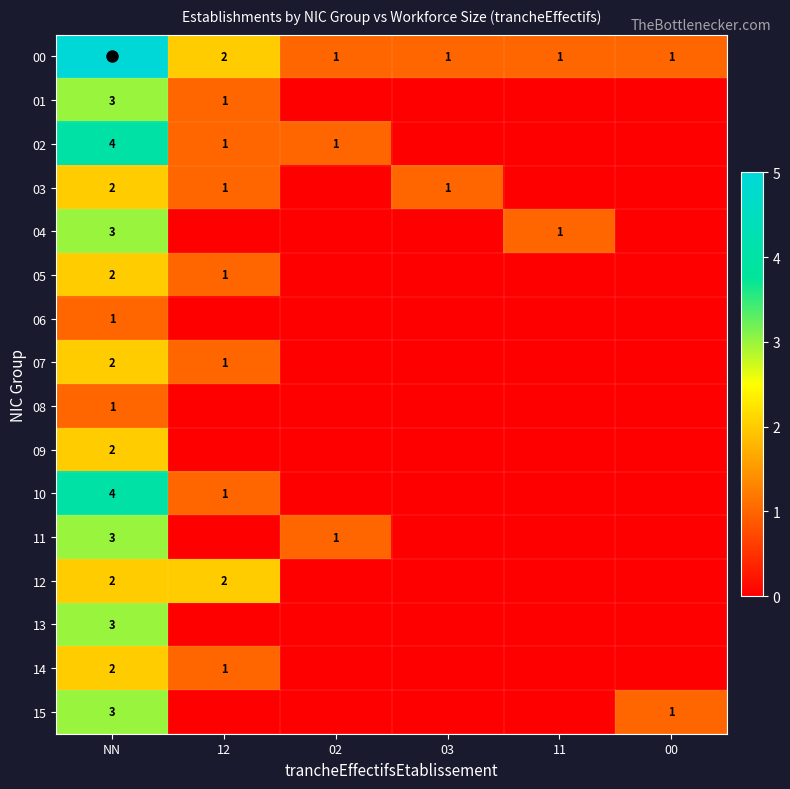

What is the total value across all series at NN?

42